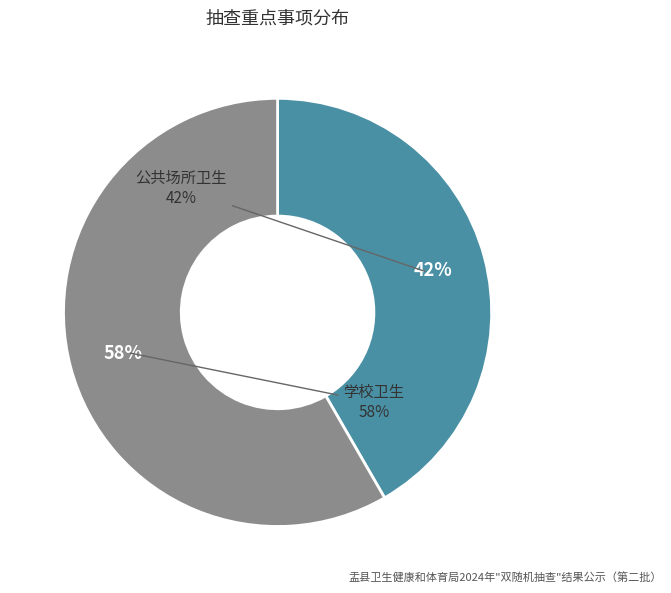

What percentage is the 学校卫生 slice, to the nearest percent?

58%